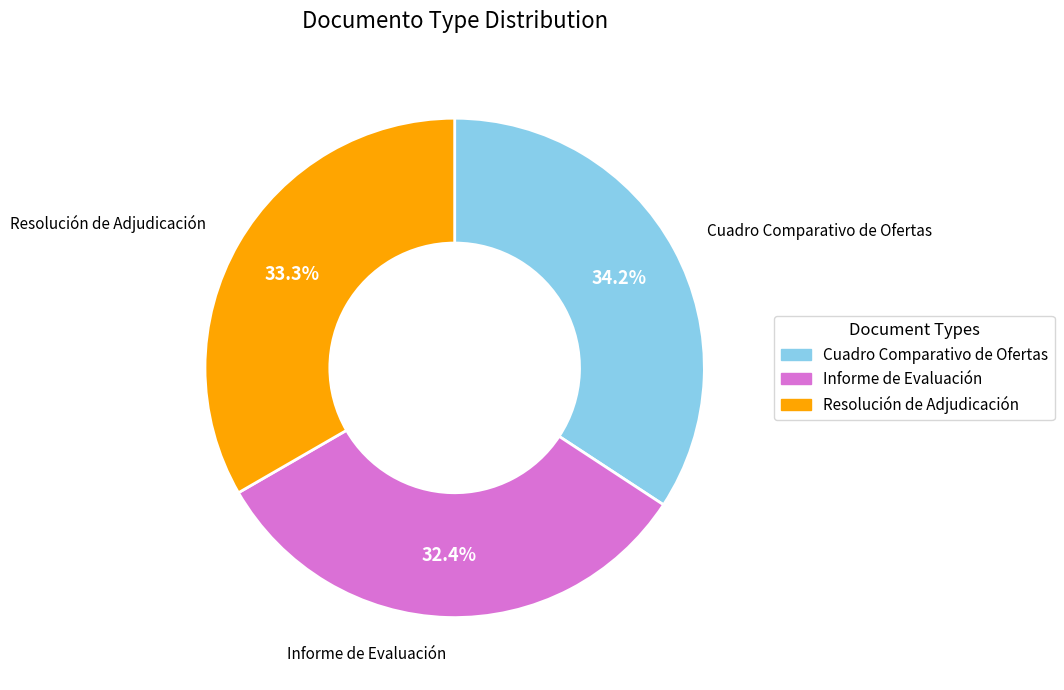

The Informe de Evaluación slice represents 32% of the pie. True or false?

True